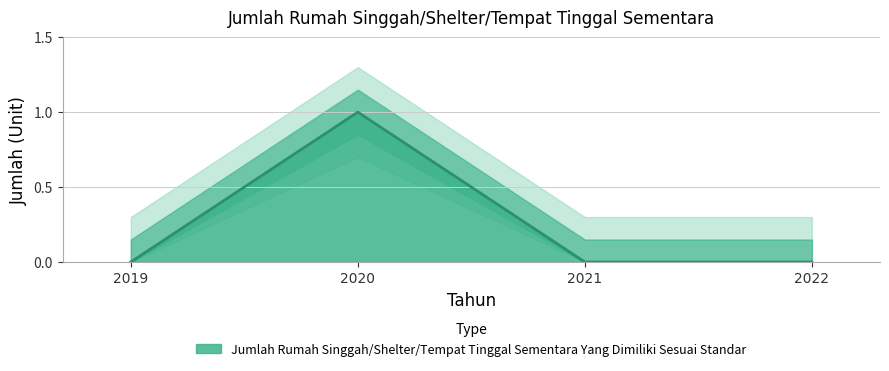

Reading left to right, what are all the values shown in this chart?

2019=0	2020=1	2021=0	2022=0